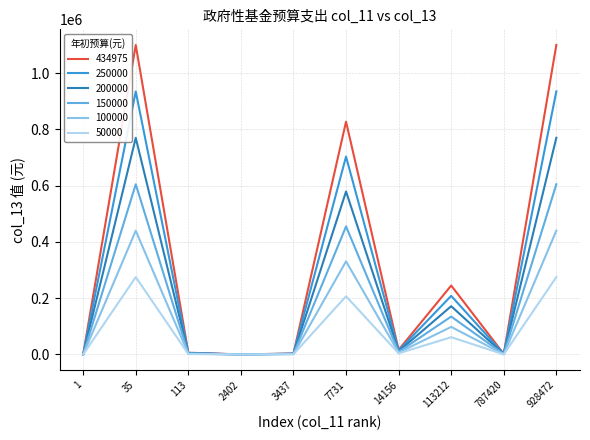

What is the highest value of the 50000 series?

275121.8